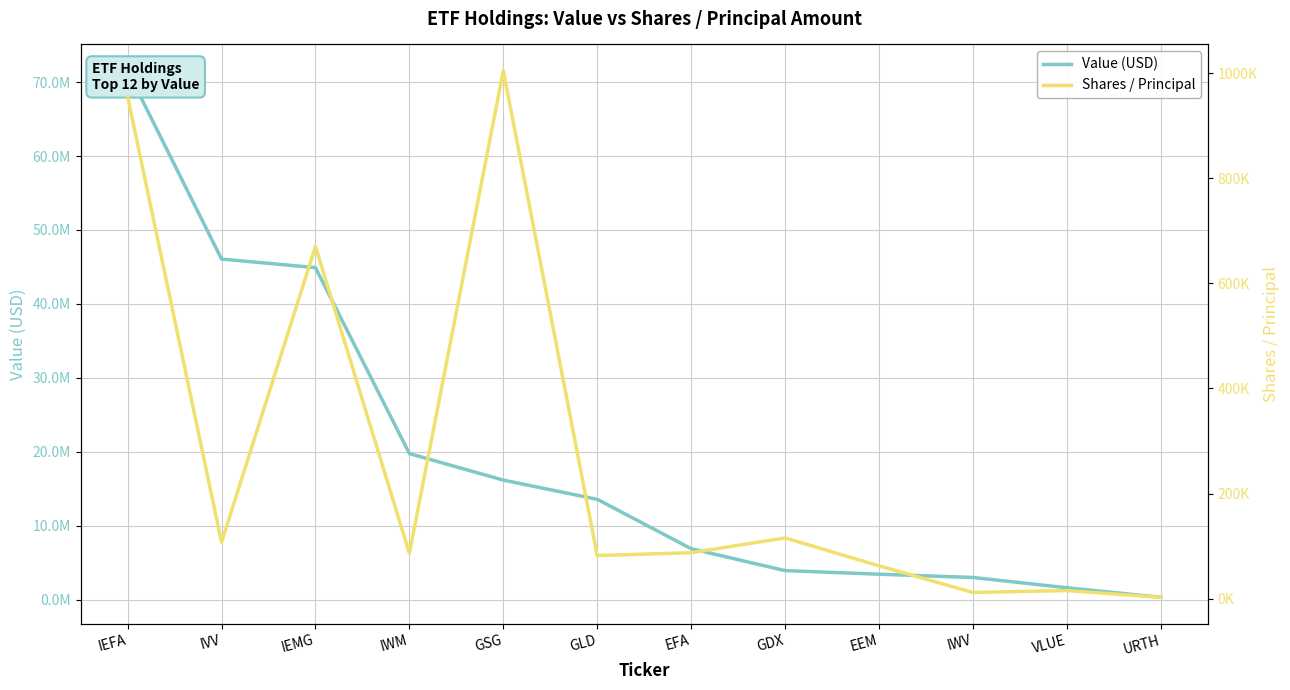

Count the number of categories in the chart.

12